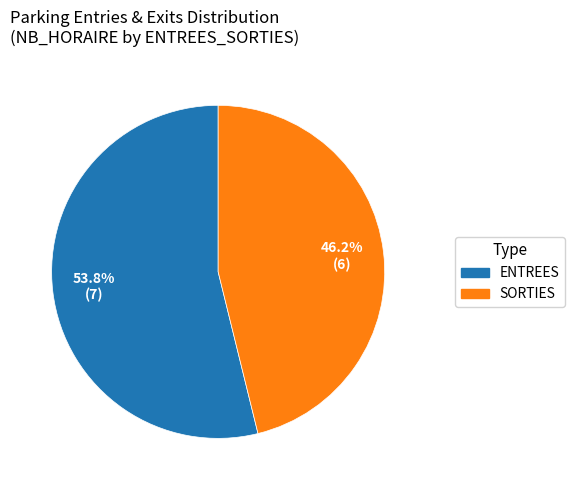

Approximately how many times larger is the value at SORTIES compared to ENTREES?

0.9